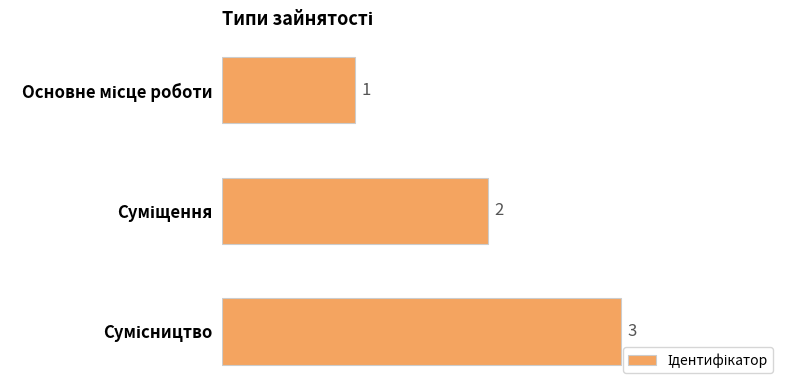

How many series are shown in this chart?

1